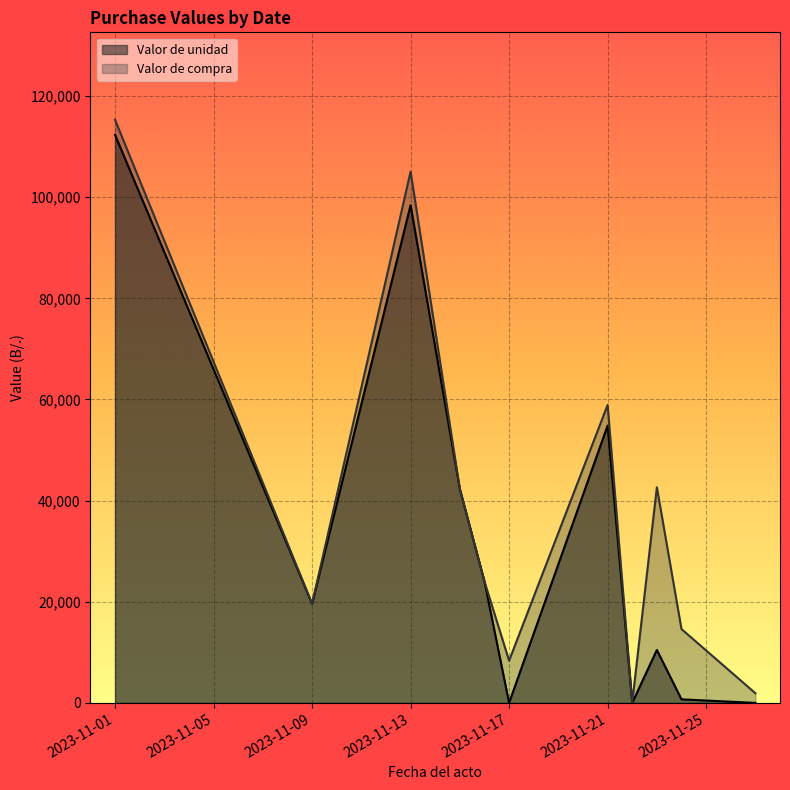

Rank the series at 2023-11-21 from lowest to highest value.

Valor de unidad, Valor de compra